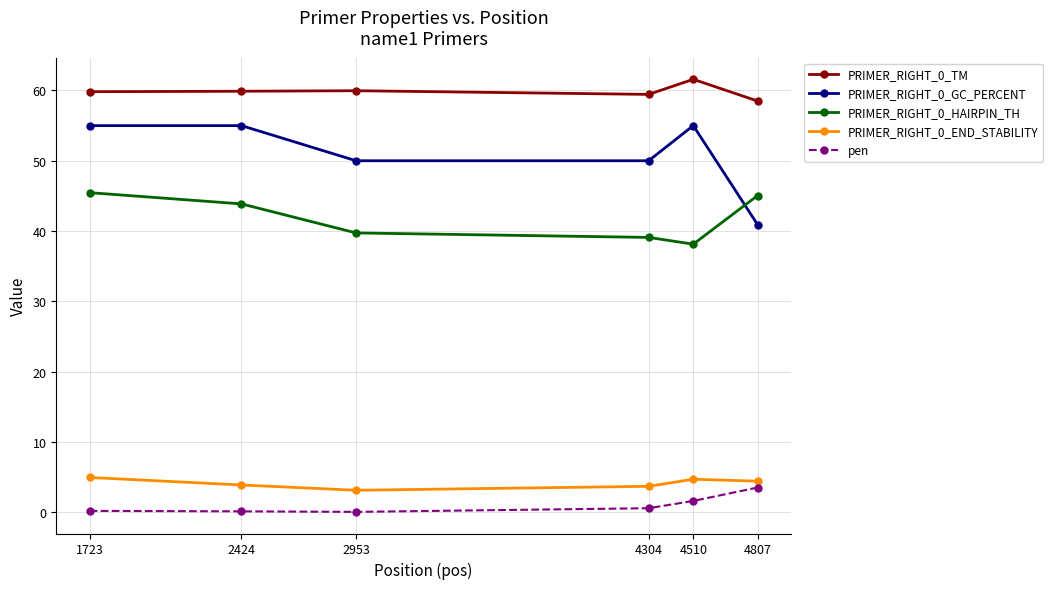

What is the value of the PRIMER_RIGHT_0_END_STABILITY point at the 1st from the left?

4.9